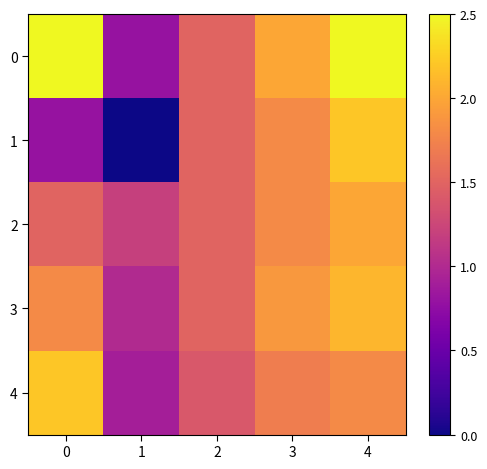

How many distinct data groups are displayed?

5